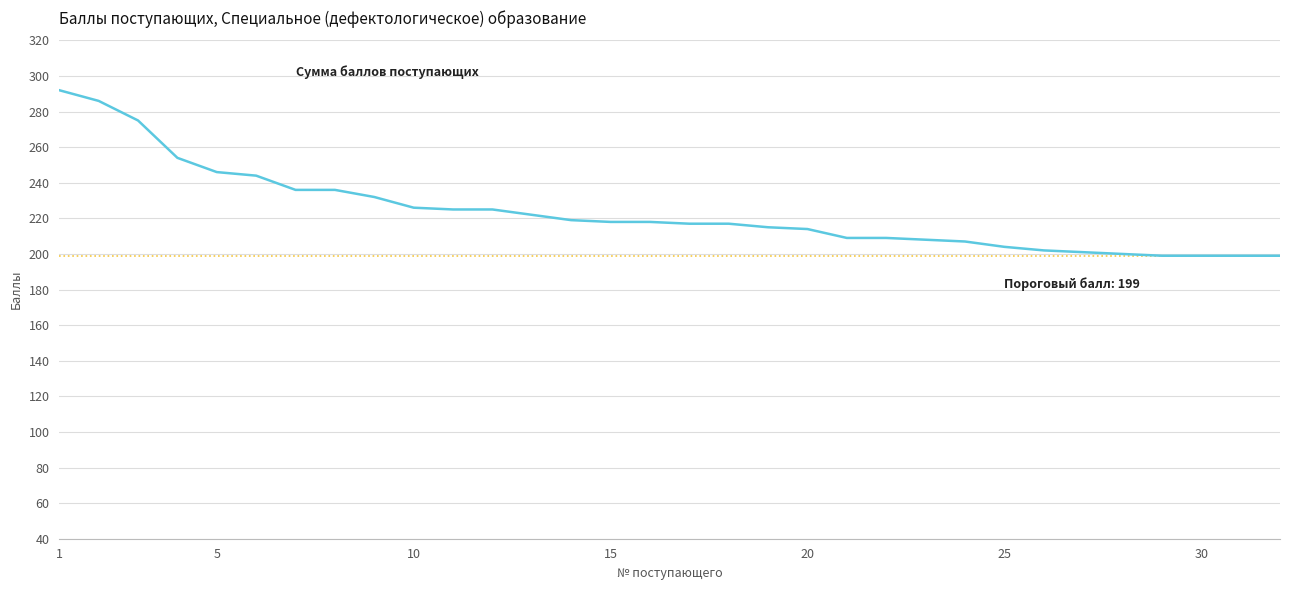

What is the difference between the maximum and minimum values?

93